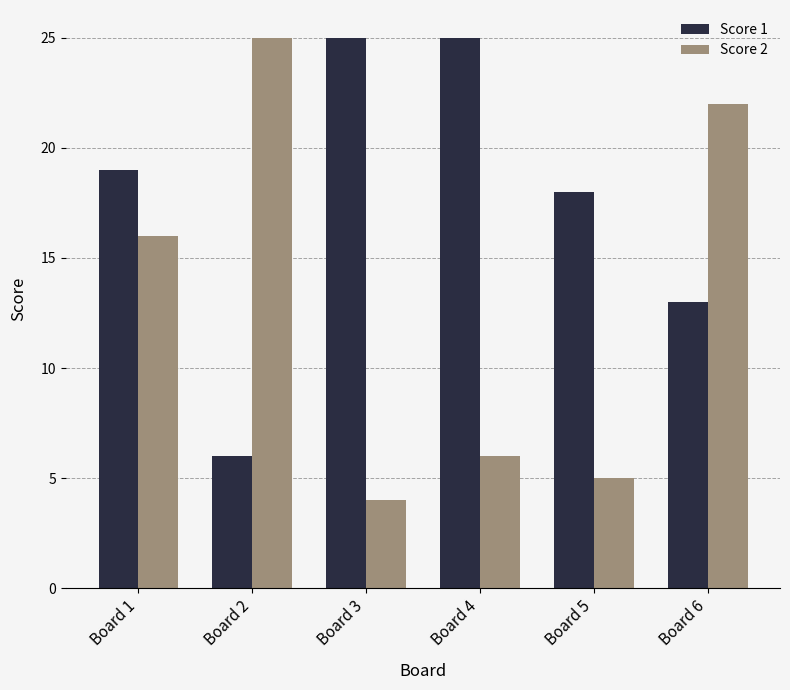

What is the value of the Score 1 bar at the 2nd from the left?

6